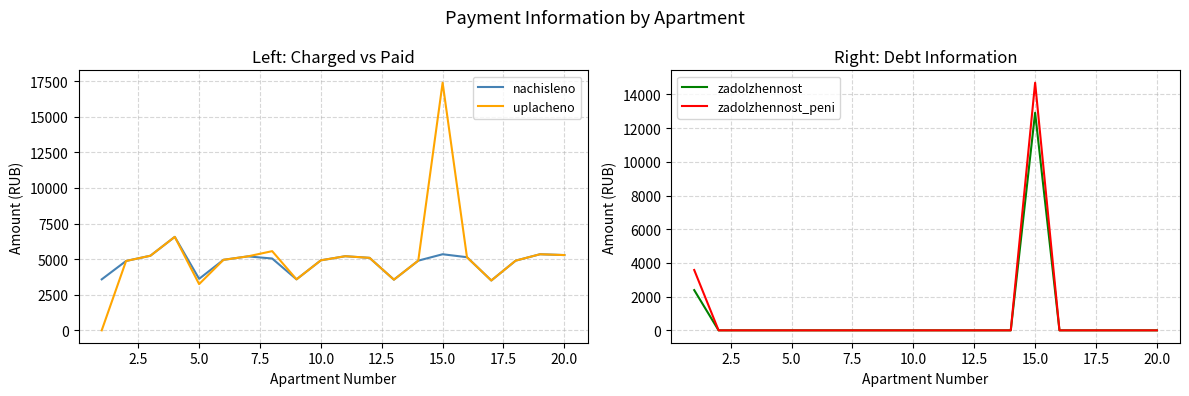

What are all the series names shown in the legend?

nachisleno, uplacheno, zadolzhennost, zadolzhennost_peni